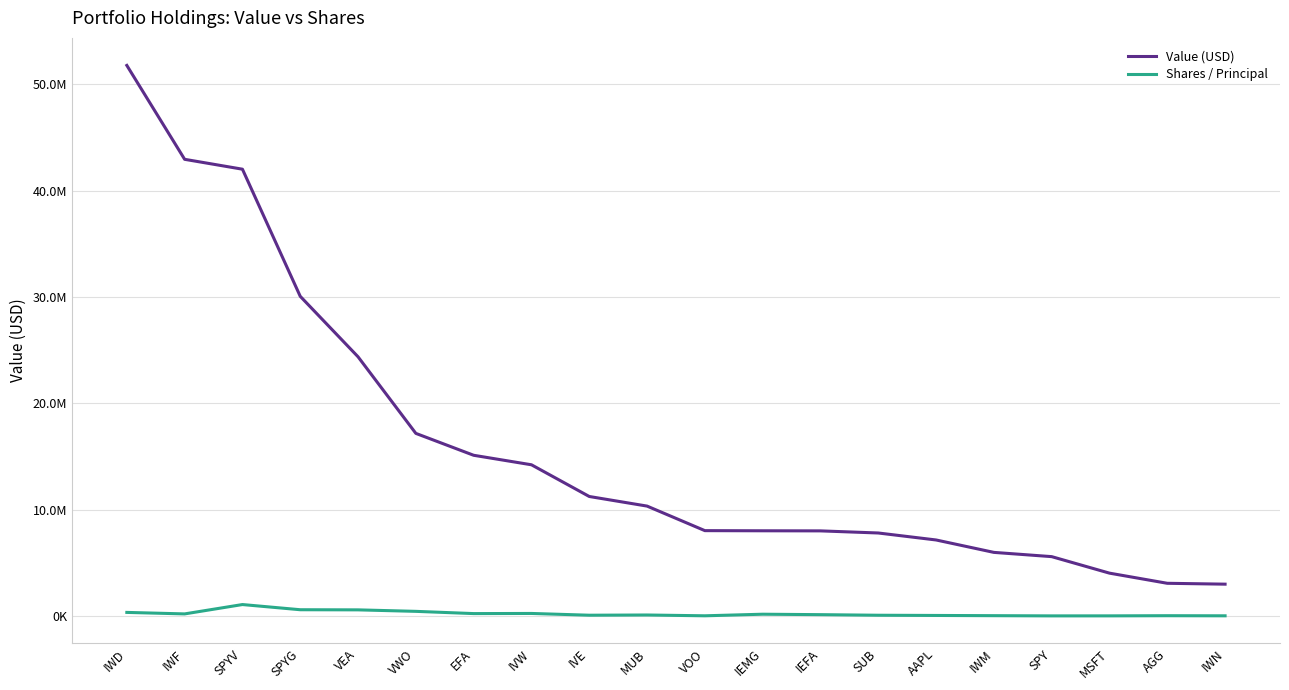

What are all the series names shown in the legend?

Value (USD), Shares / Principal